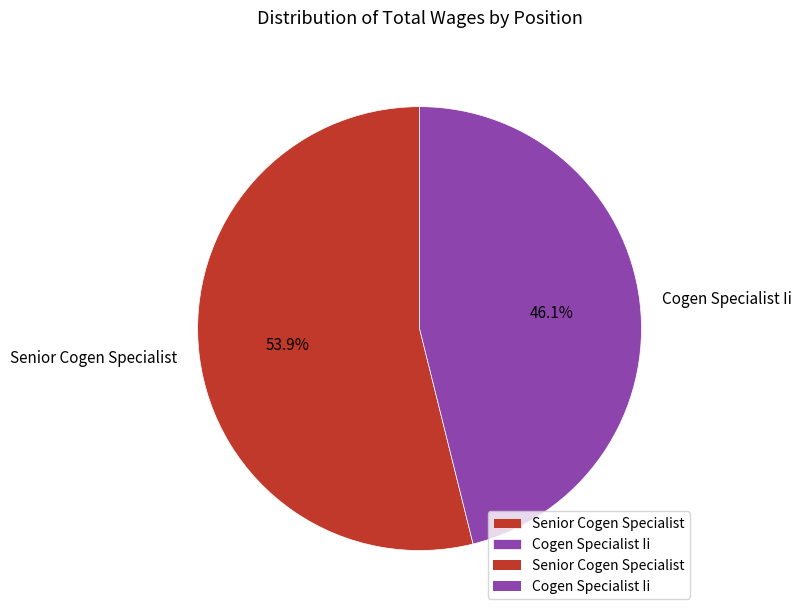

Which slice is the largest?

Senior Cogen Specialist